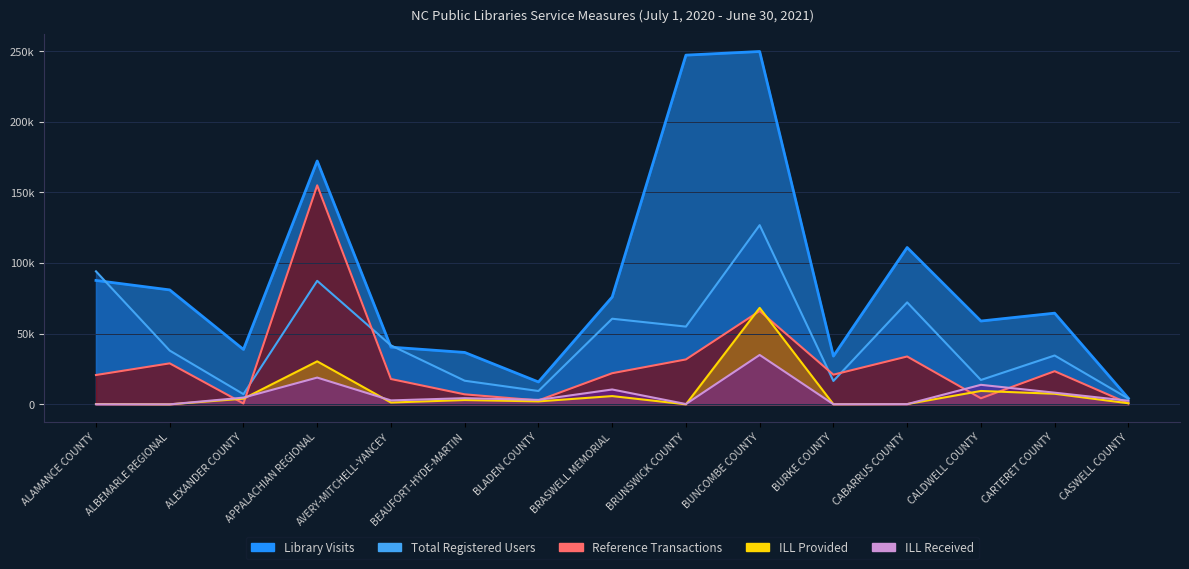

True or false: ILL Provided has a value of 4012 at ALEXANDER COUNTY.

True